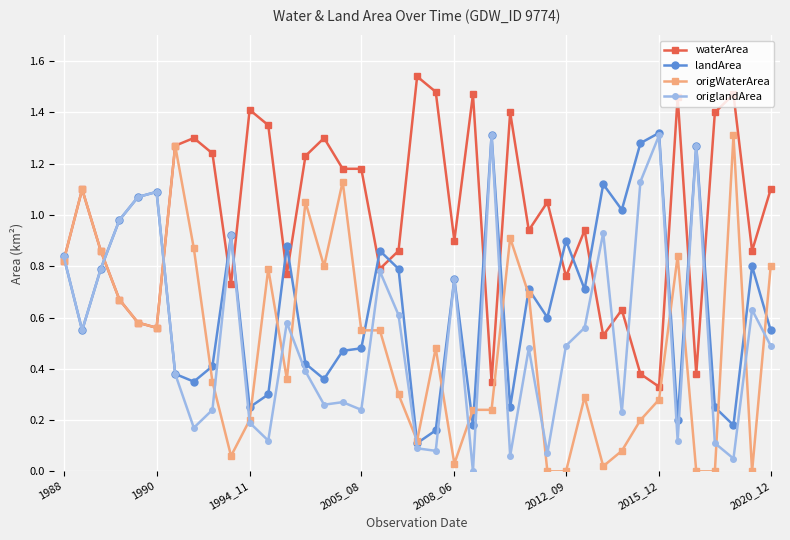

True or false: origlandArea has more than 2 points higher than both neighbors.

True